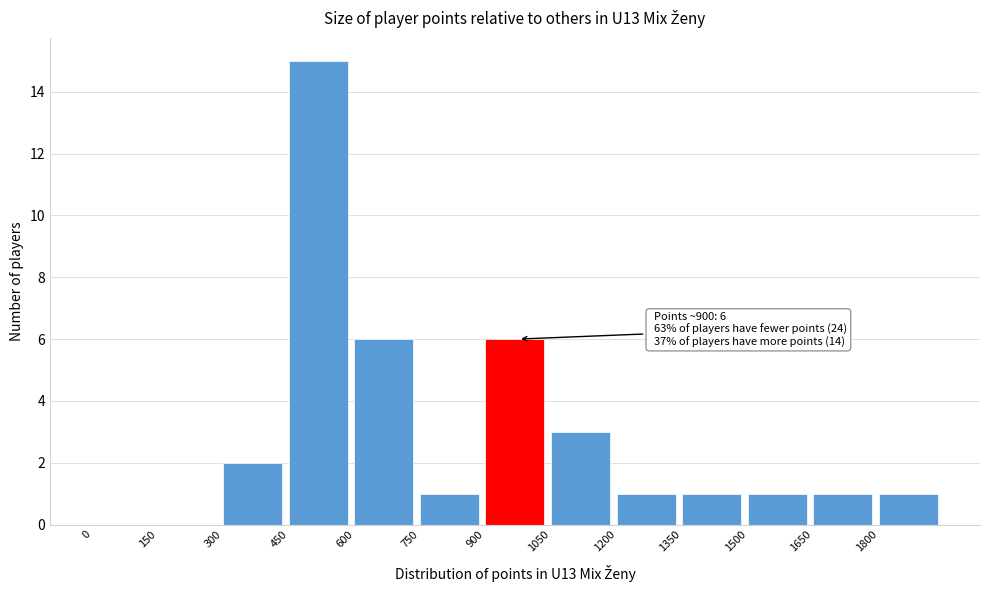

Which range on the x-axis has the tallest bar?

450 to 600